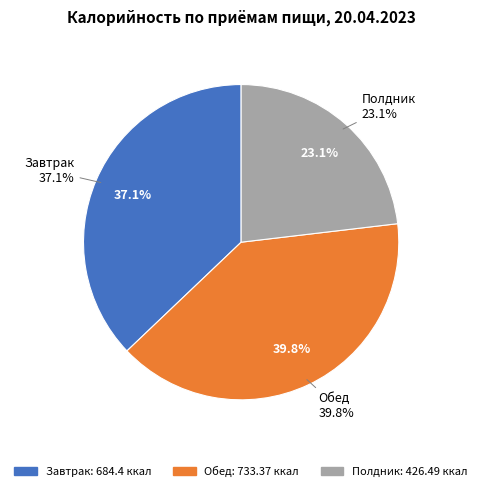

Which category has the smallest portion of the pie?

Полдник